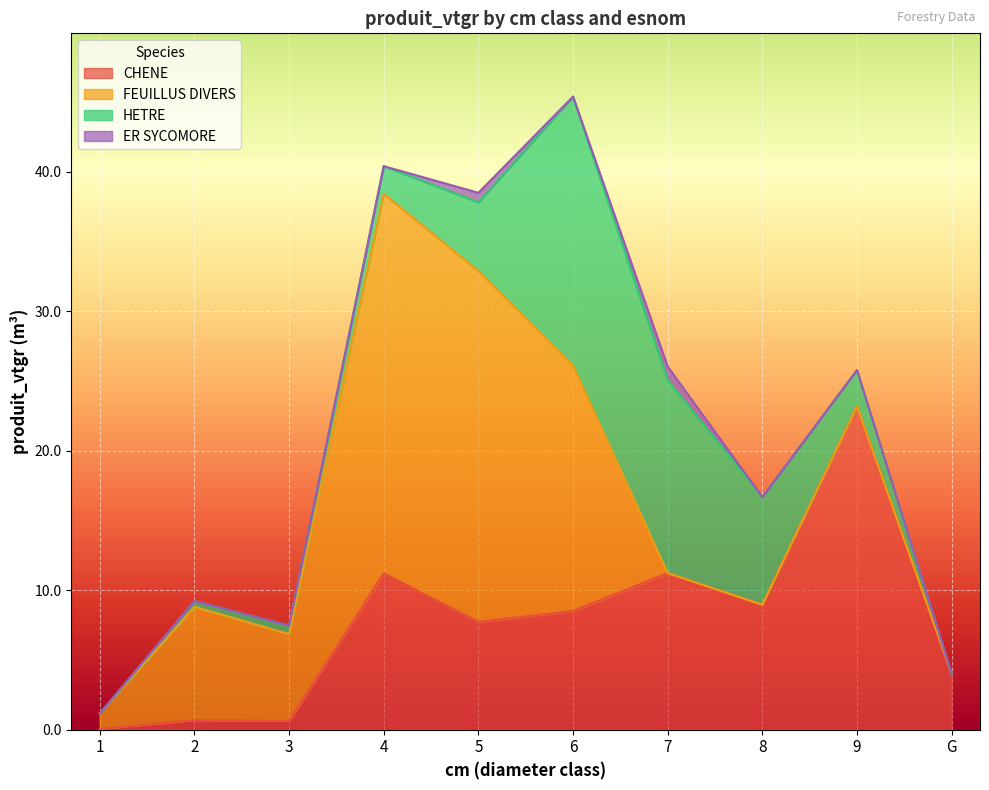

Is the value of HETRE at 5 greater than the value of FEUILLUS DIVERS at 9?

Yes